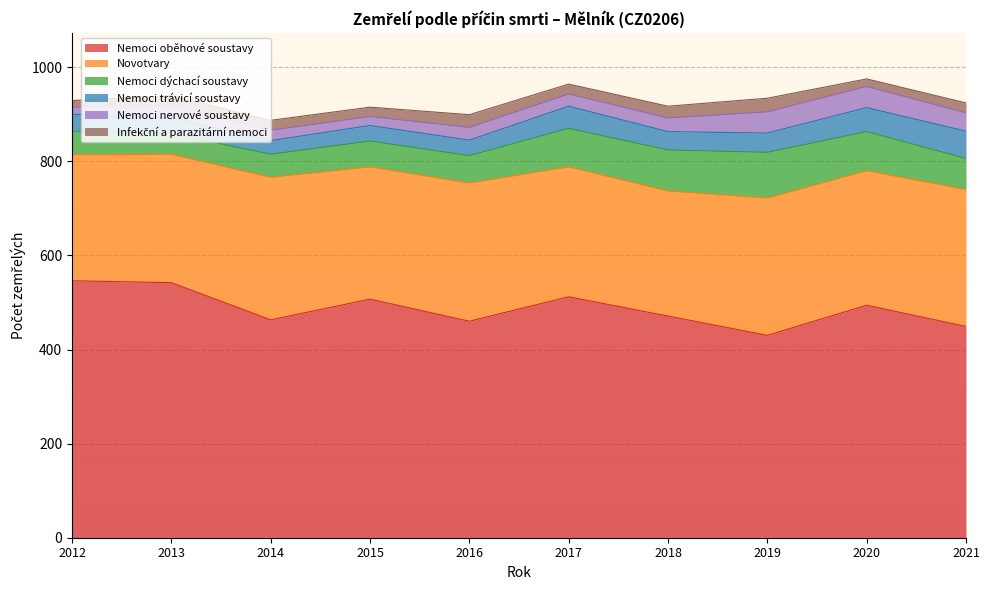

True or false: Nemoci nervové soustavy has a value of 18 at 2020.

False